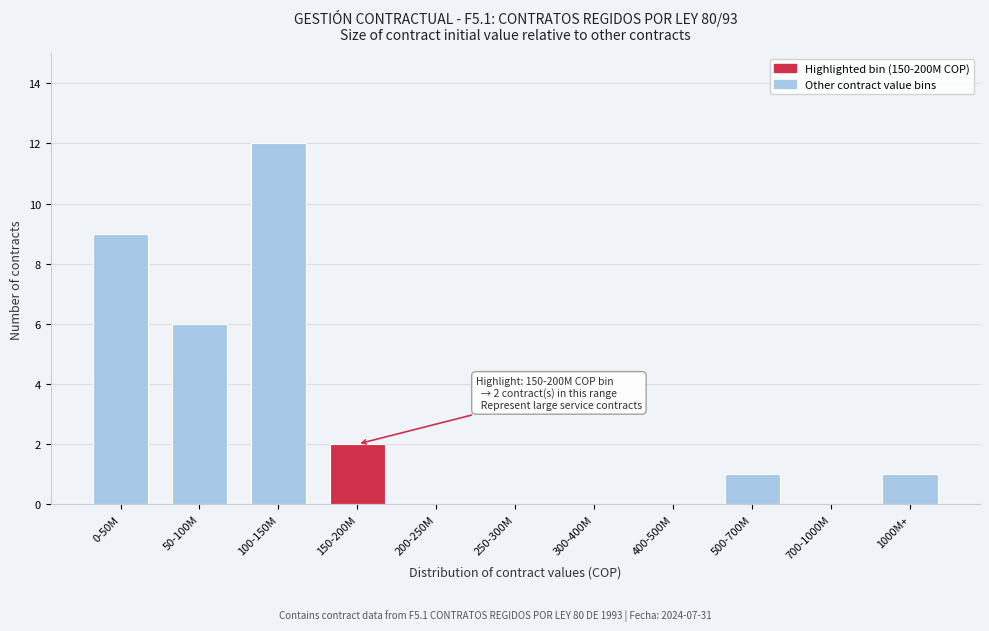

Reading right to left, extract all data points from this chart.

1000M+=1	700-1000M=0	500-700M=1	400-500M=0	300-400M=0	250-300M=0	200-250M=0	150-200M=2	100-150M=12	50-100M=6	0-50M=9